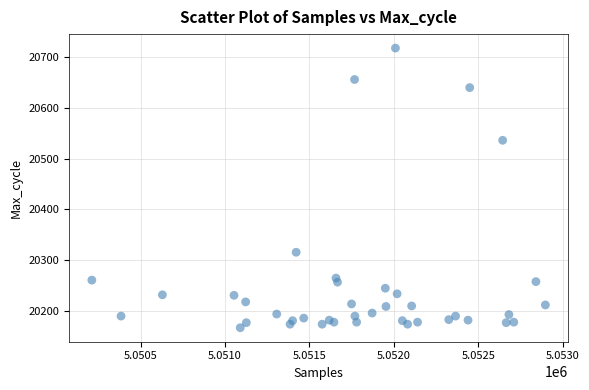

What Y value in the scatter plot is closest to 20442?

20536